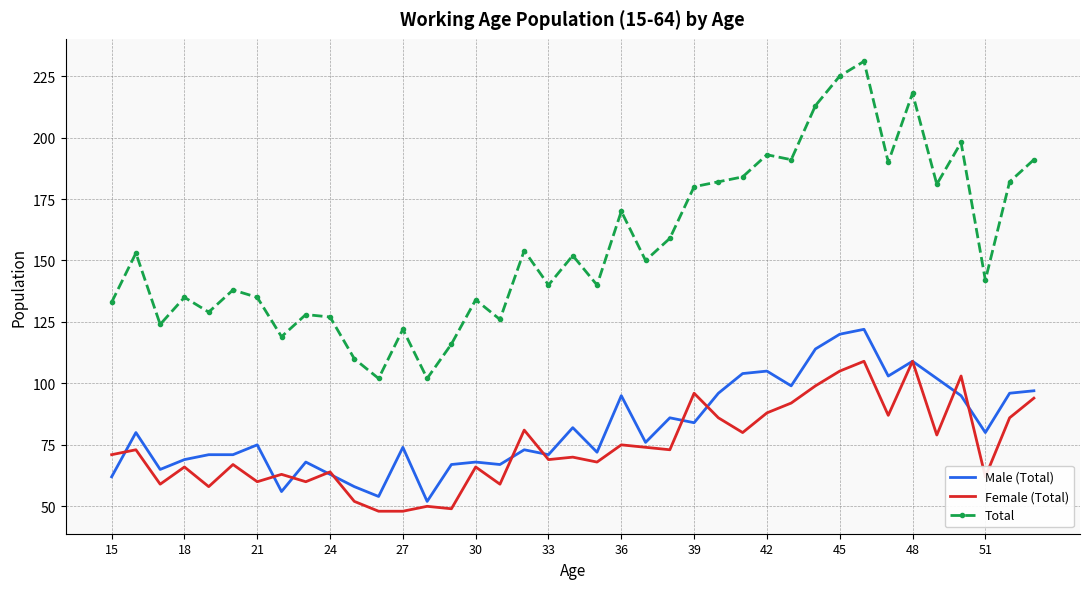

Which series has the largest total across all categories?

Total